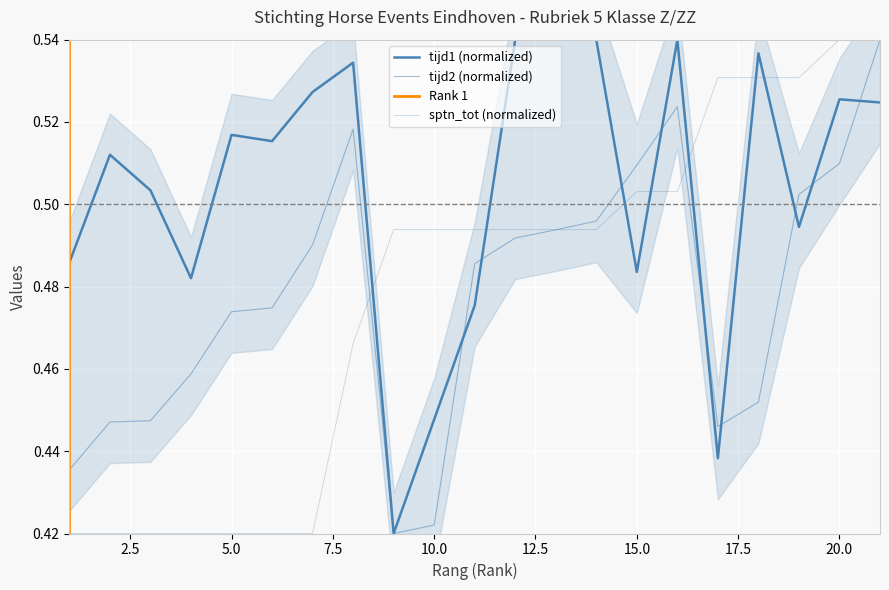

What is the difference between the maximum and minimum values in the tijd2 series?

0.1